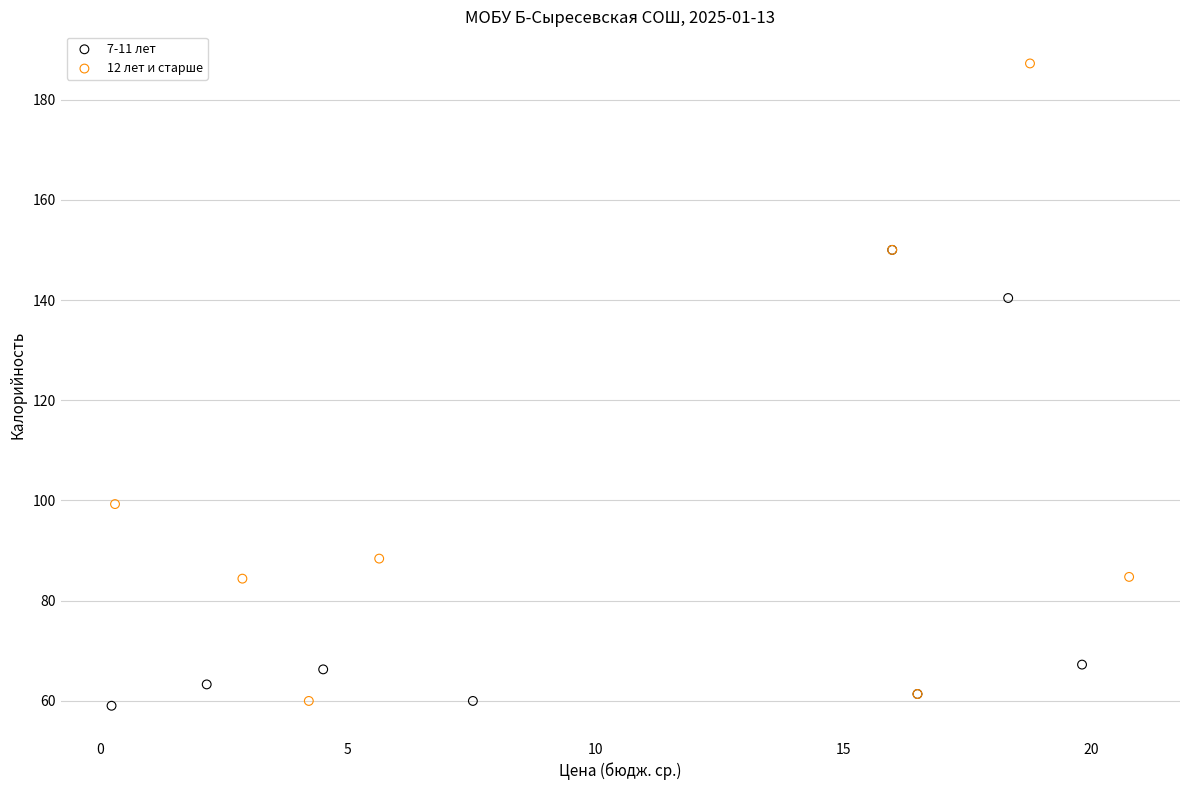

Which series reaches the maximum Y coordinate?

12 лет и старше